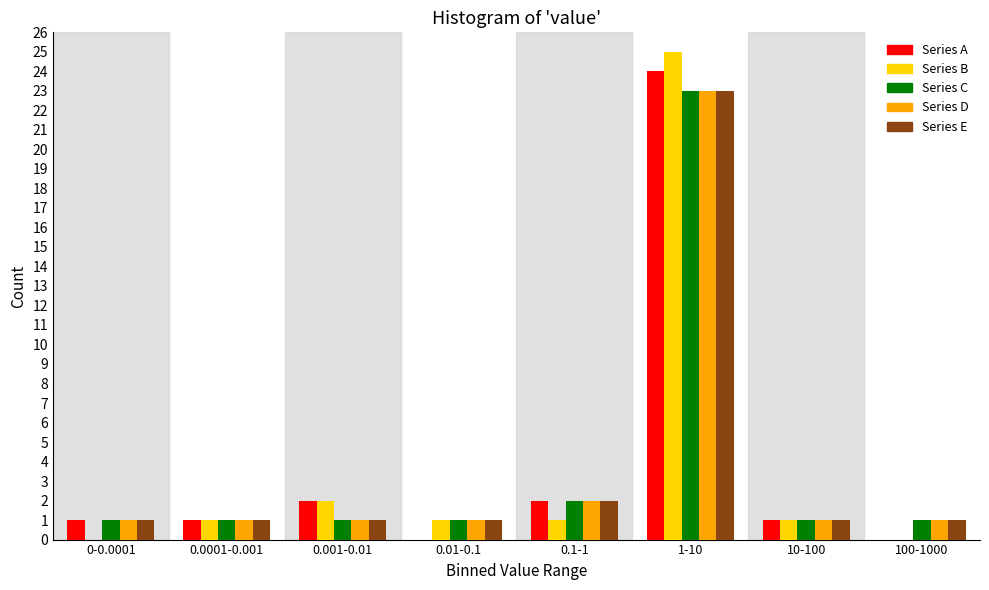

At which category is the sum across all series the highest?

1-10